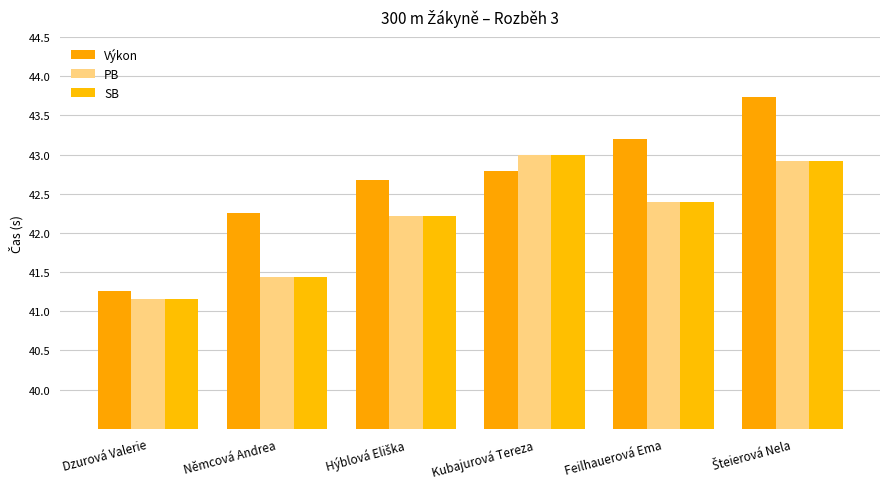

What position from the left is Kubajurová Tereza?

4